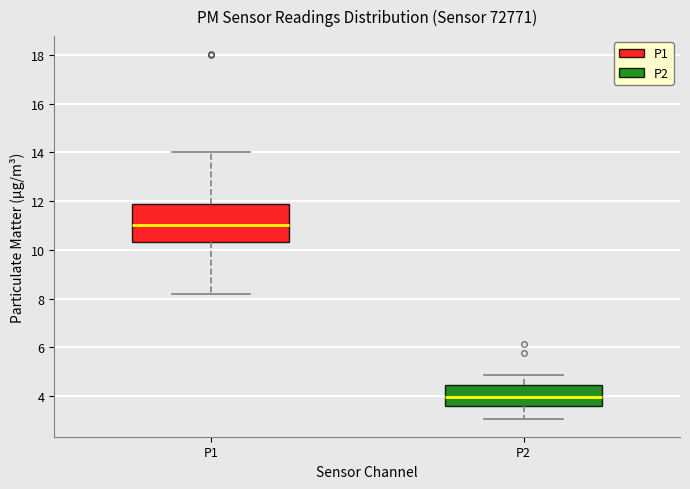

Reading left to right, transcribe this box plot: for each box, give where its median line is, the range the box spans, and where its two whiskers end, as read against the y-axis. The values are not printed on the chart, so give them approximately, as read against the axis.

P1: median 11.0, box 10.4 to 11.8, whiskers 8.2 to 14.0
P2: median 4.0, box 3.6 to 4.4, whiskers 3.0 to 4.8